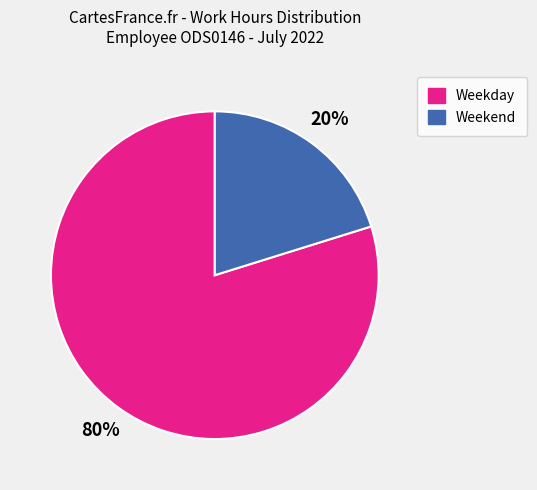

Is there any slice that represents more than half of the pie?

Yes